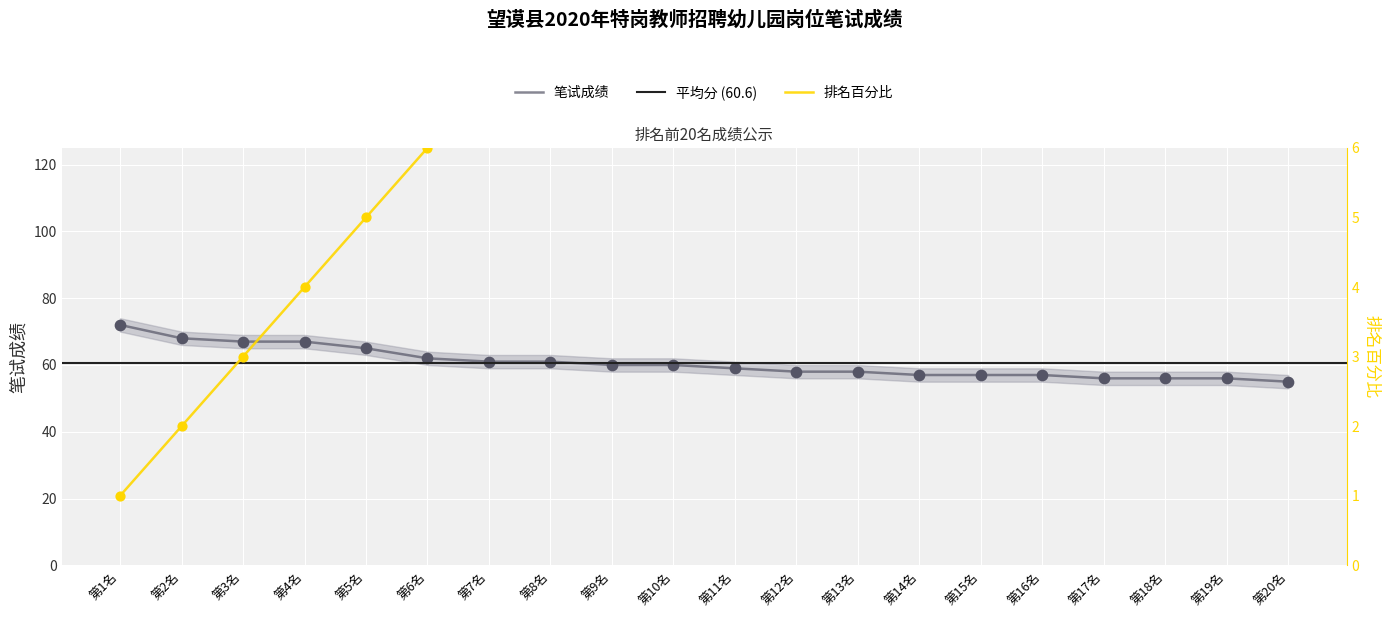

What is the maximum value for 笔试成绩?

72